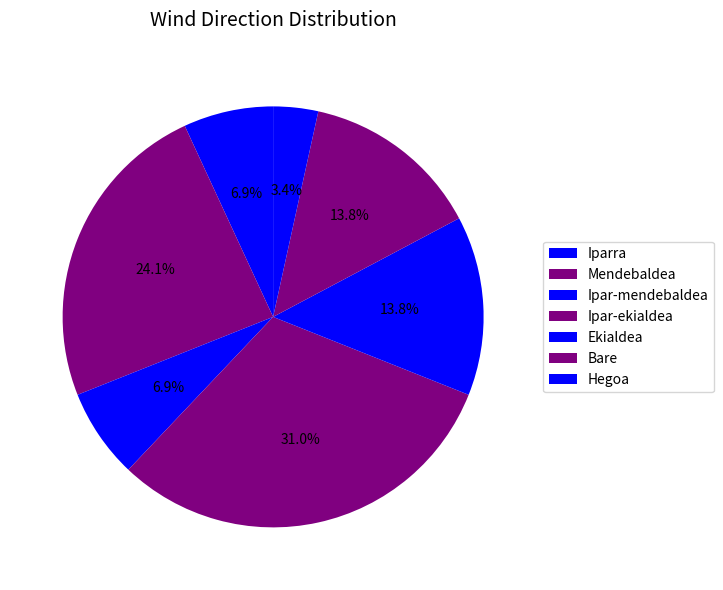

What percentage is the Ipar-mendebaldea slice, to the nearest percent?

7%